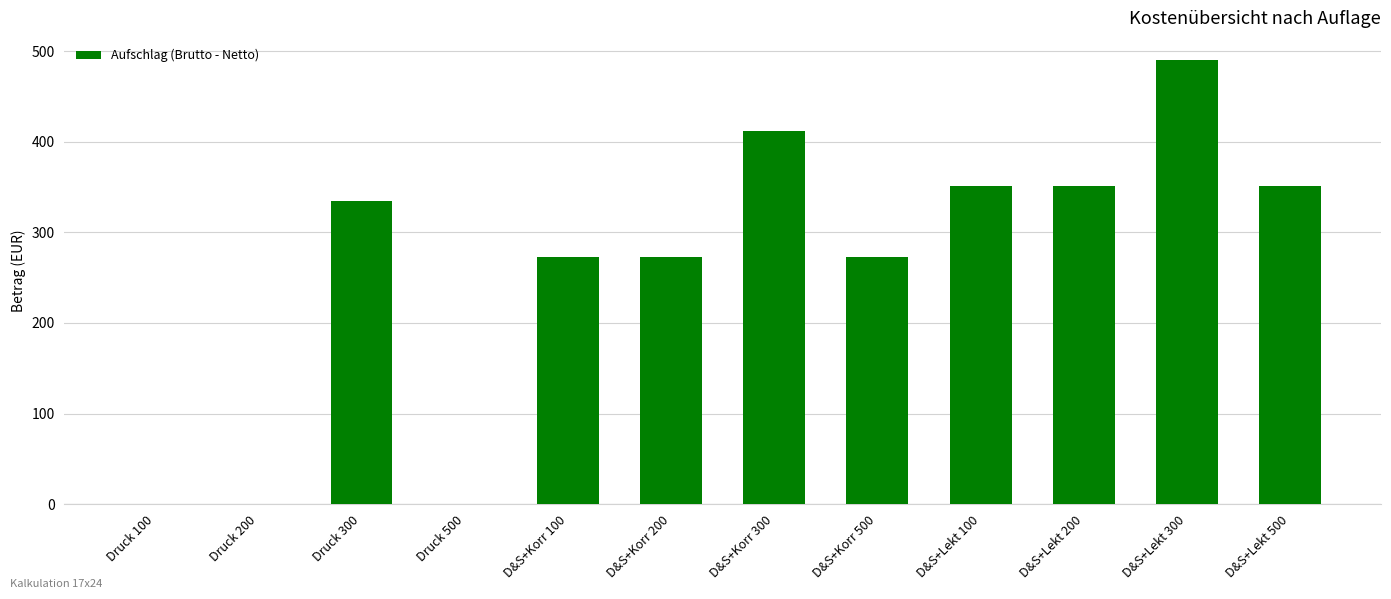

What is the approximate value at D&S+Lekt 500?

351.0